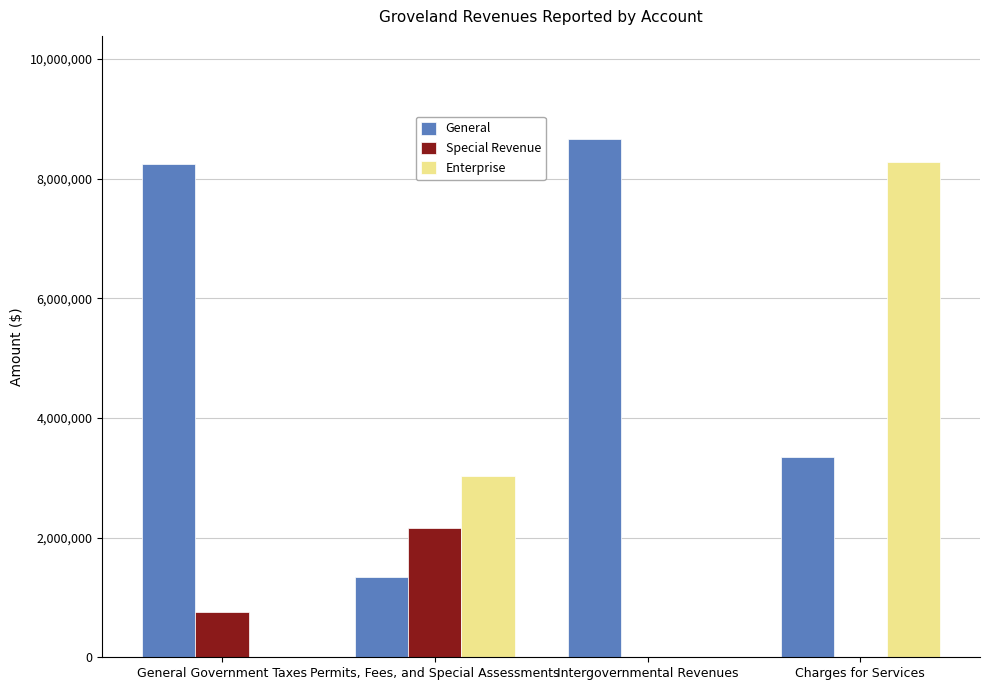

True or false: Special Revenue has a value of 0 at Intergovernmental Revenues.

True